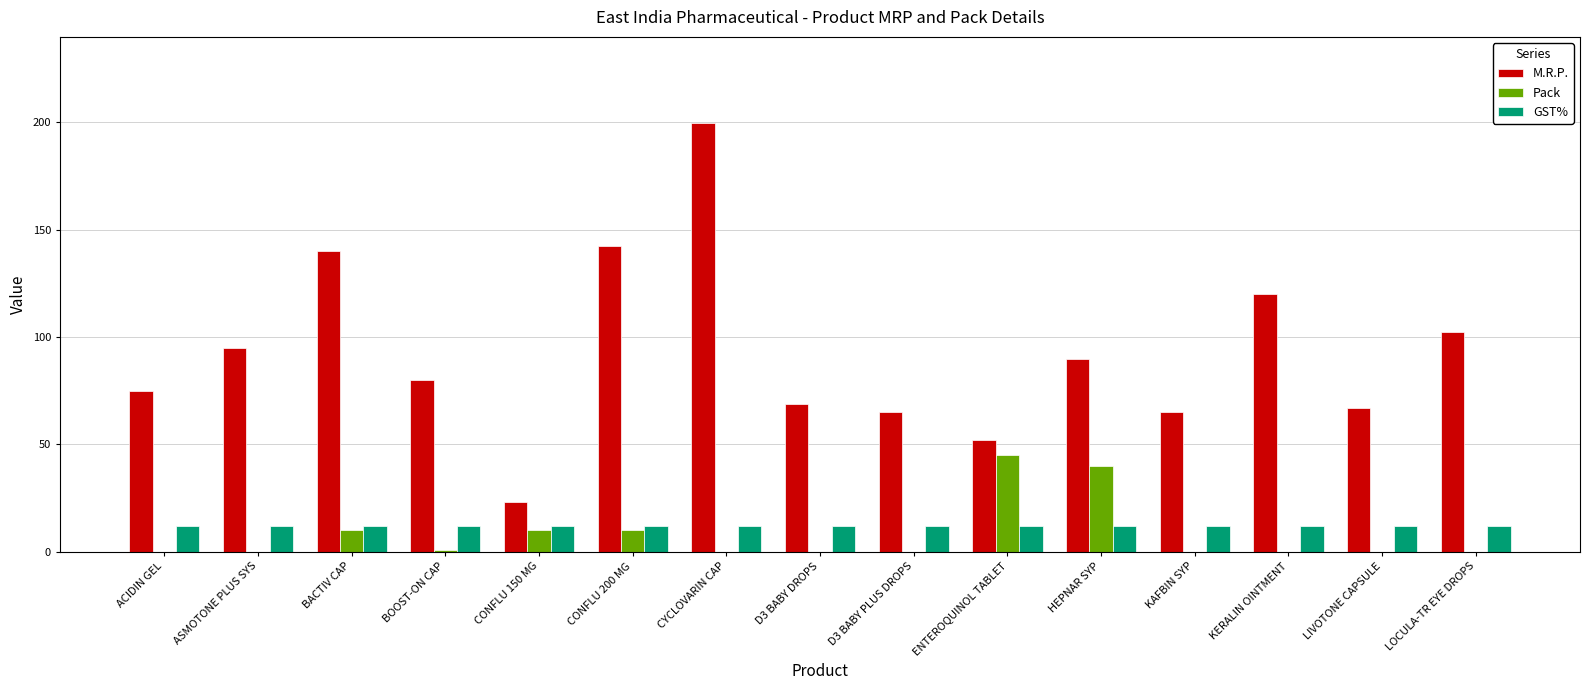

What is the highest value of the Pack series?

45.0